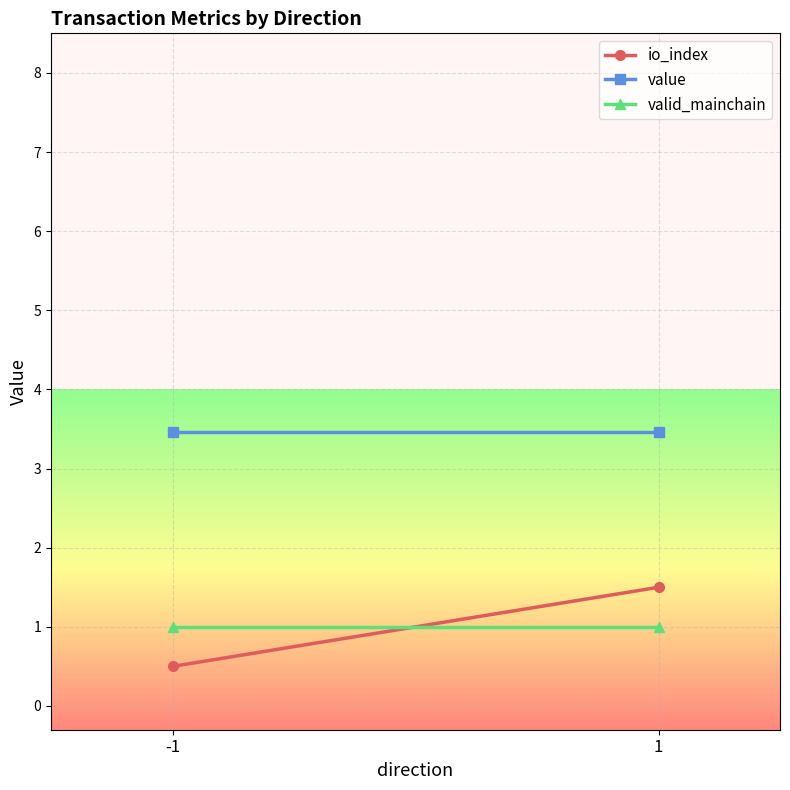

What is the sum of all value values?

6.9